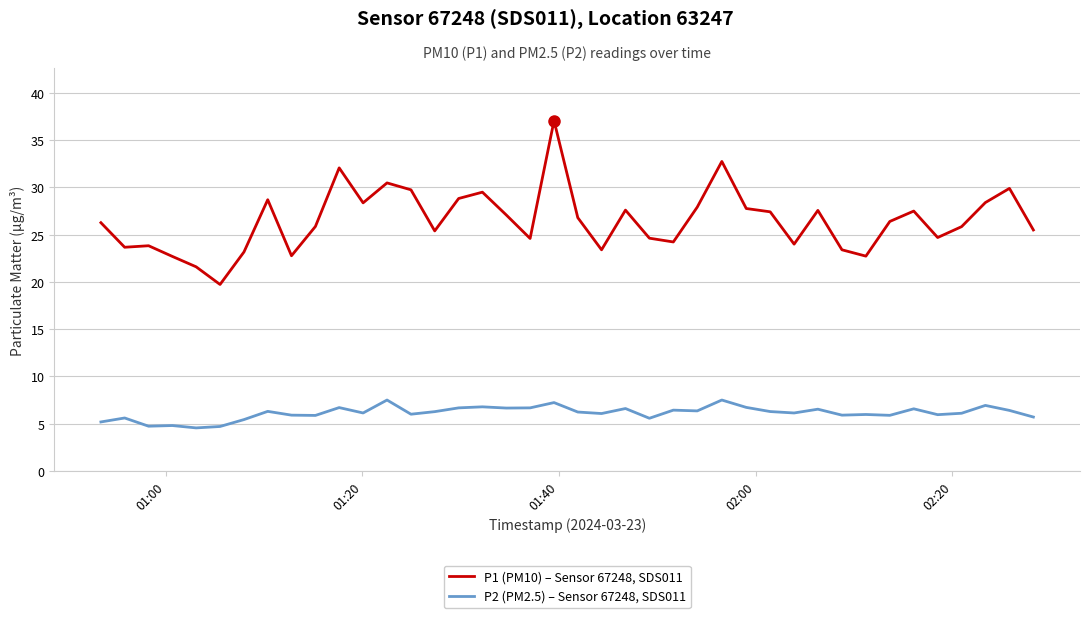

True or false: P1 (PM10) – Sensor 67248, SDS011 has more than 1 points higher than both neighbors.

True